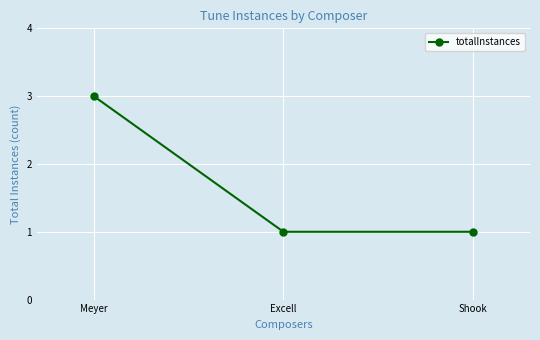

Count the number of categories in the chart.

3